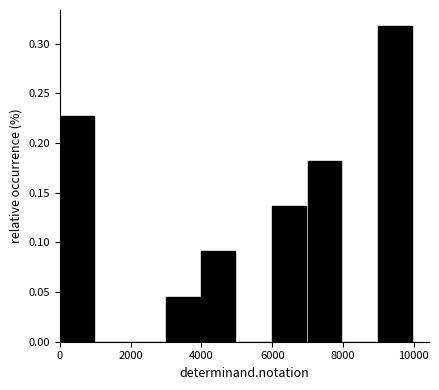

How tall is the bar that spans 6000 to 7000 on the x-axis? Neither the bar edges nor the heights are printed on the chart, so give them approximately, as read against the axes.

0.135